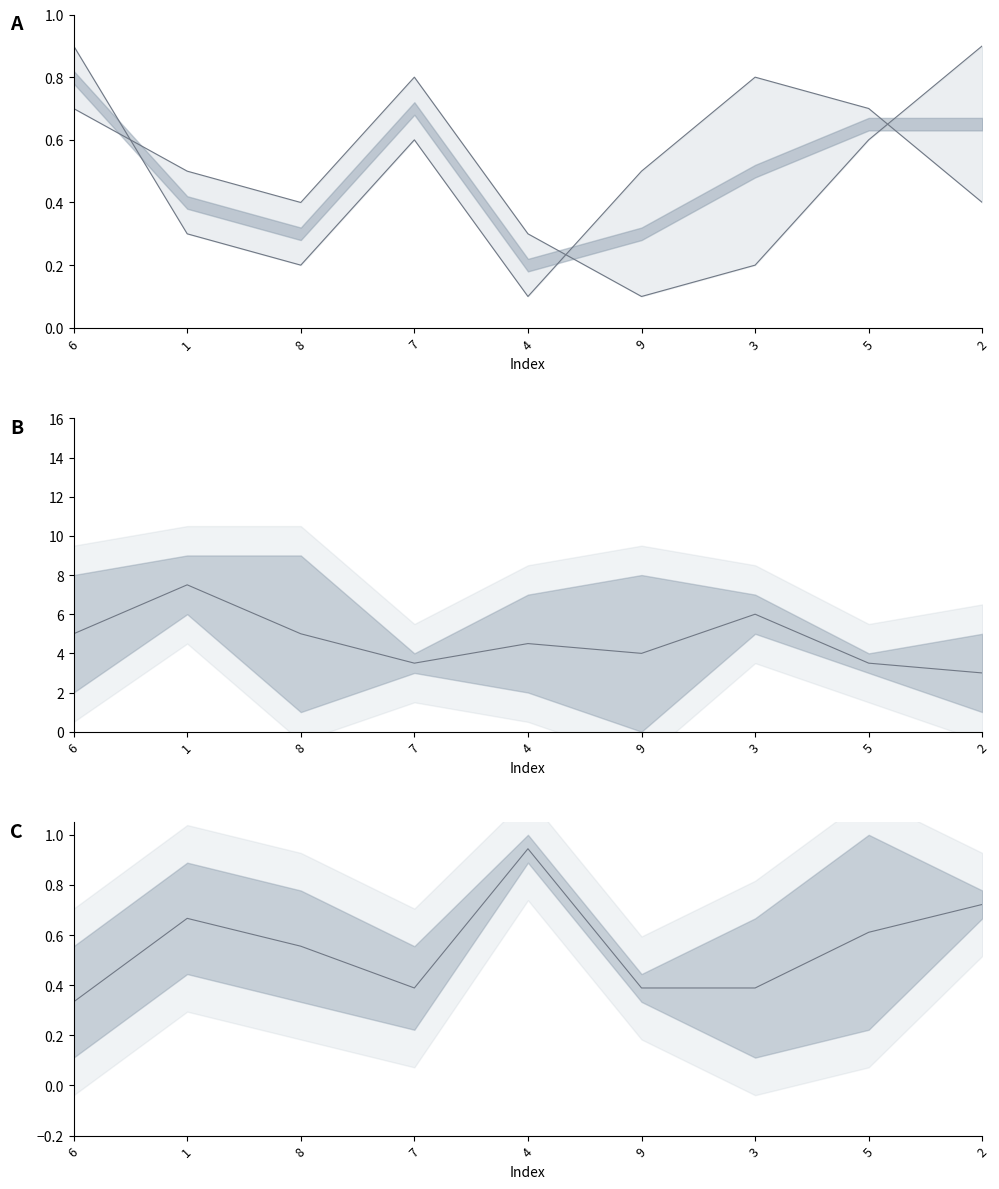

What is the spread (max minus min) of values at 5?

2.9